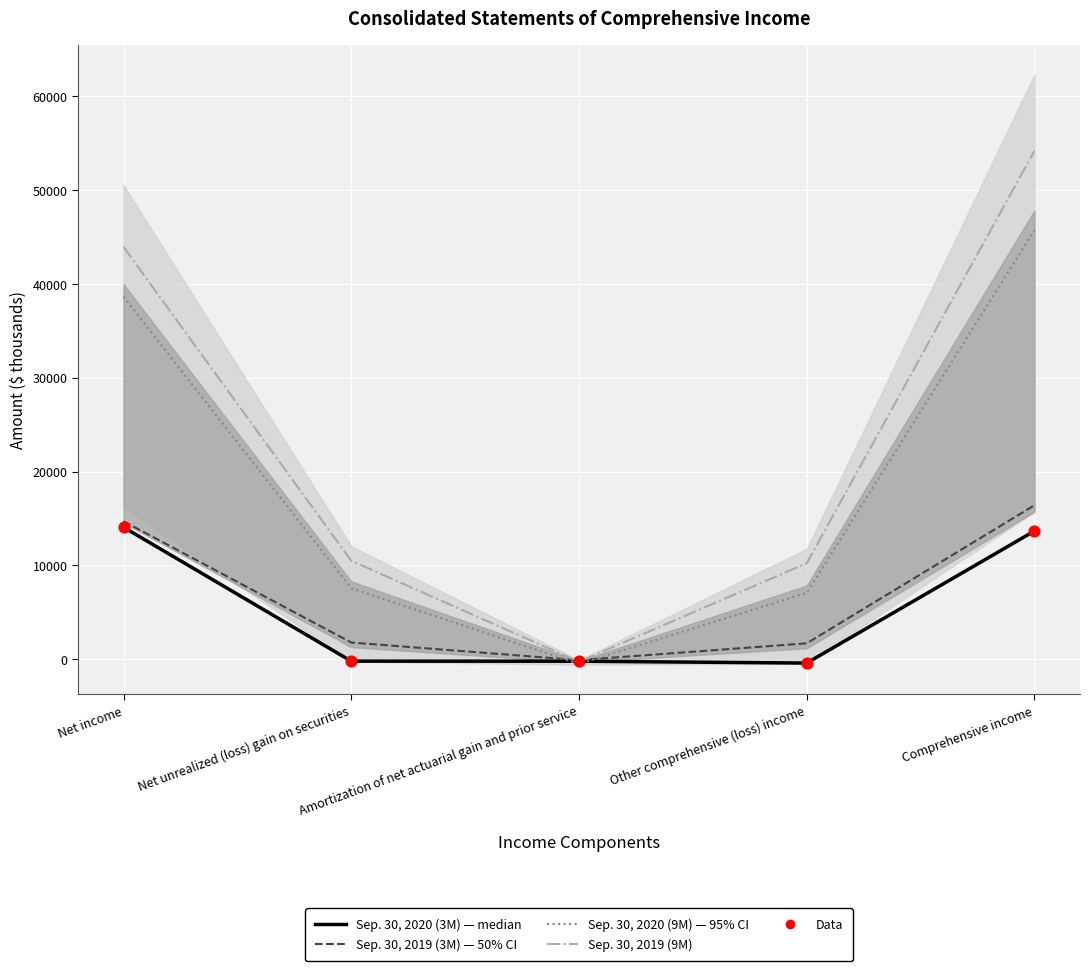

Which series has the largest Y range (max minus min)?

Sep. 30, 2019 (9M)